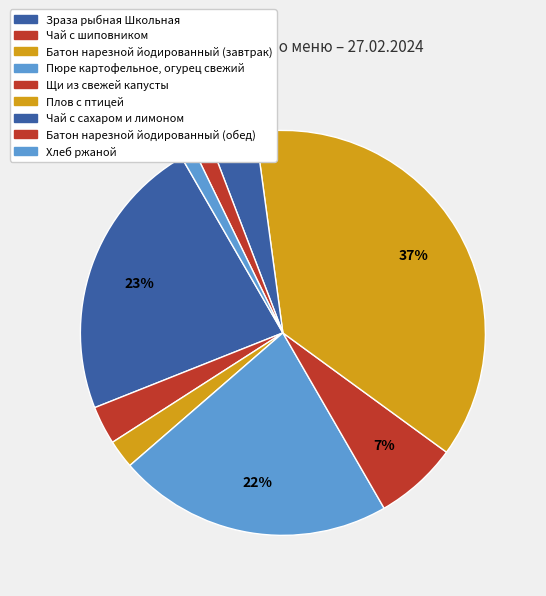

How much of the chart is everything except Чай с сахаром и лимоном?

96.3%